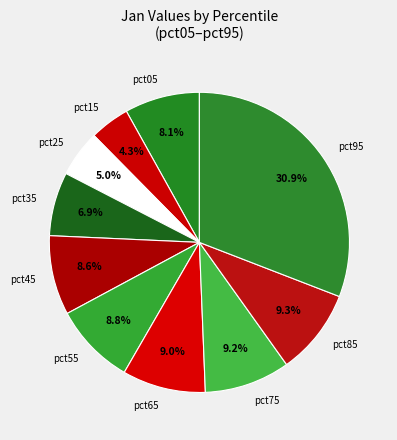

What is the smallest slice in the pie chart?

pct15